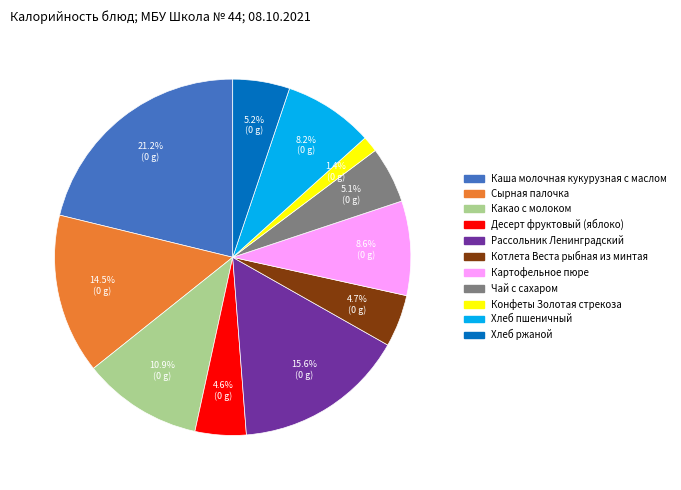

To the nearest percent, what portion does Картофельное пюре represent?

9%